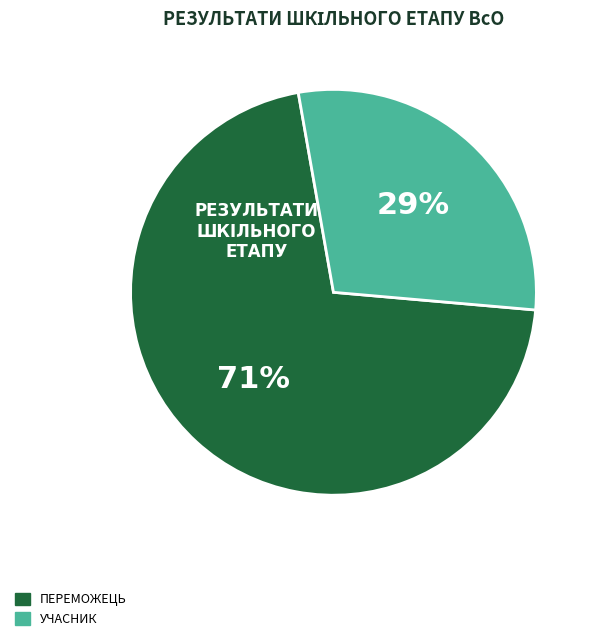

To the nearest percent, what is the average slice percentage?

50%